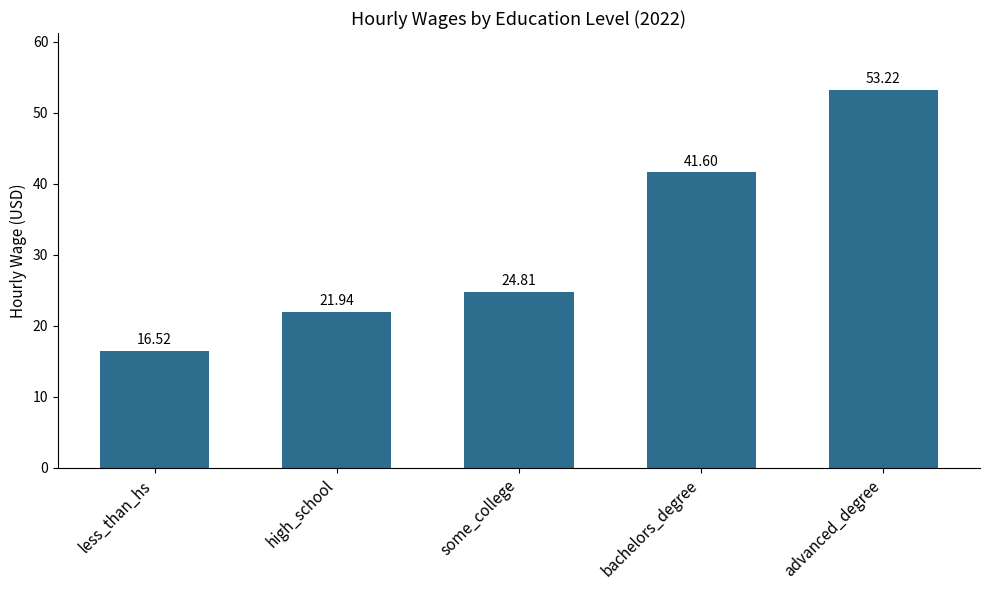

Count the number of data series in this chart.

1